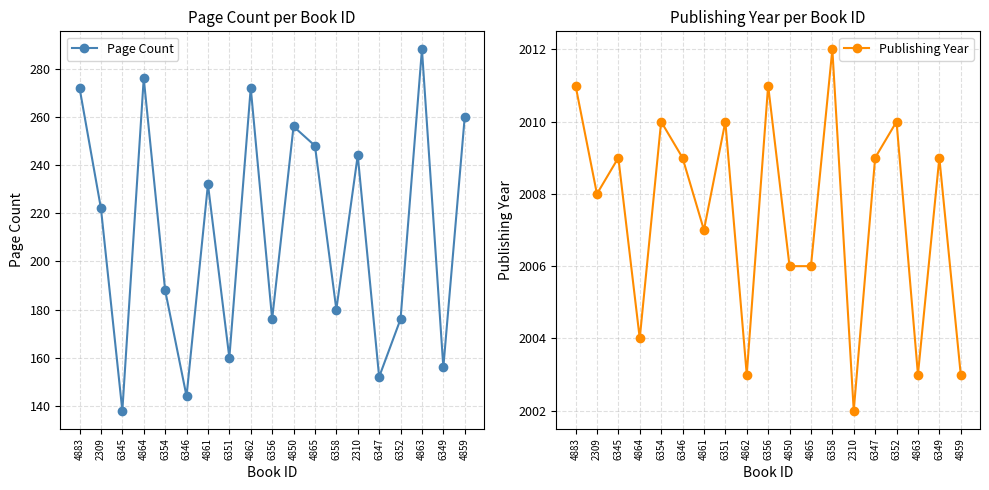

List the series in order of their overall mean, highest first.

Publishing Year, Page Count